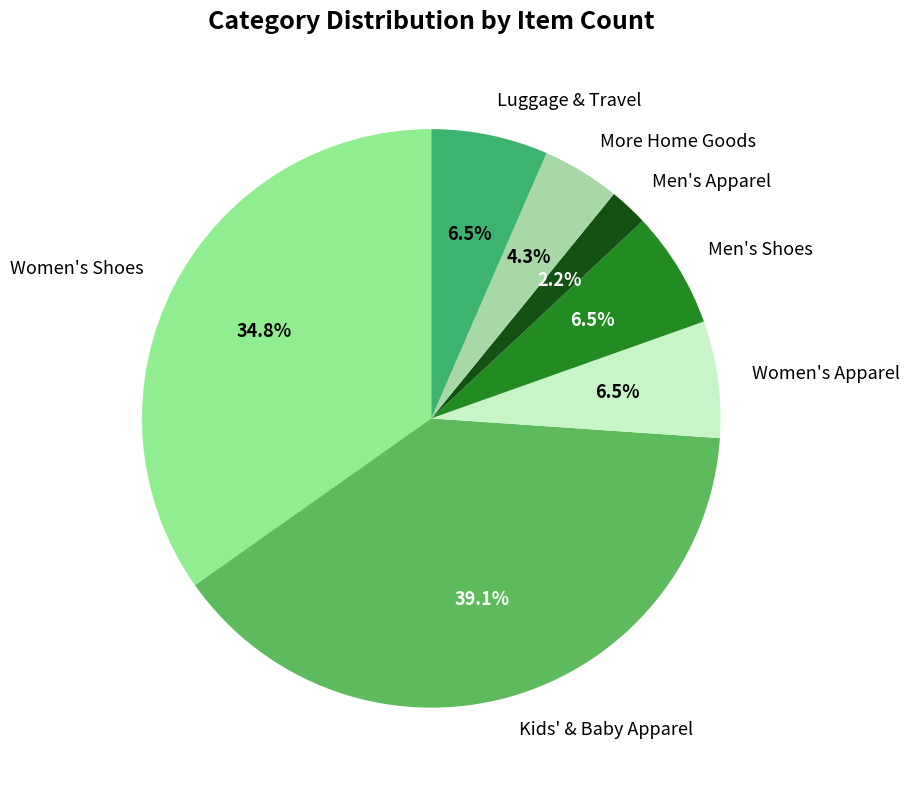

Does Women's Apparel represent more than half of the total?

No